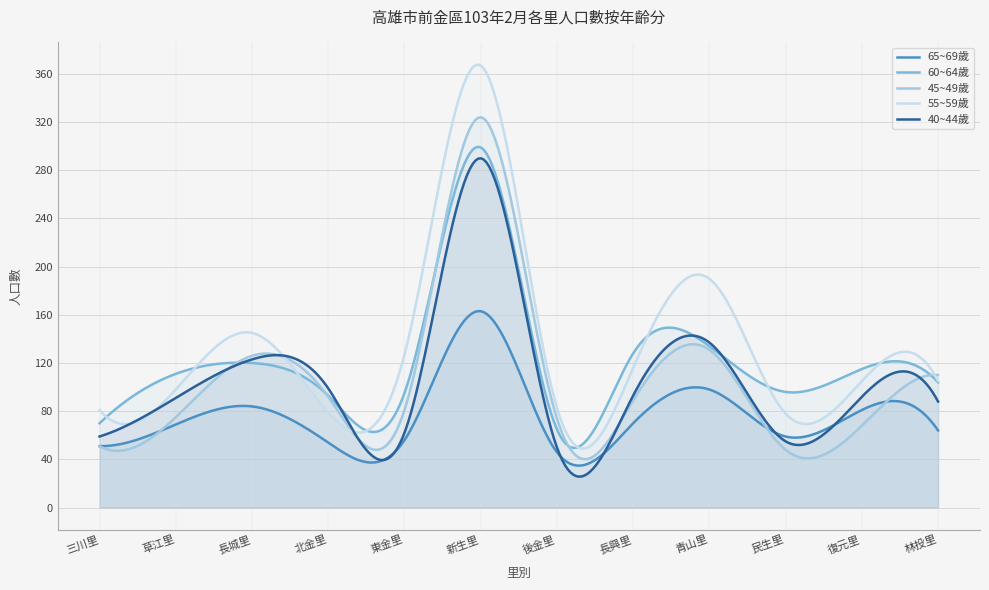

How many values in the 65~69歲 series exceed 69?

5